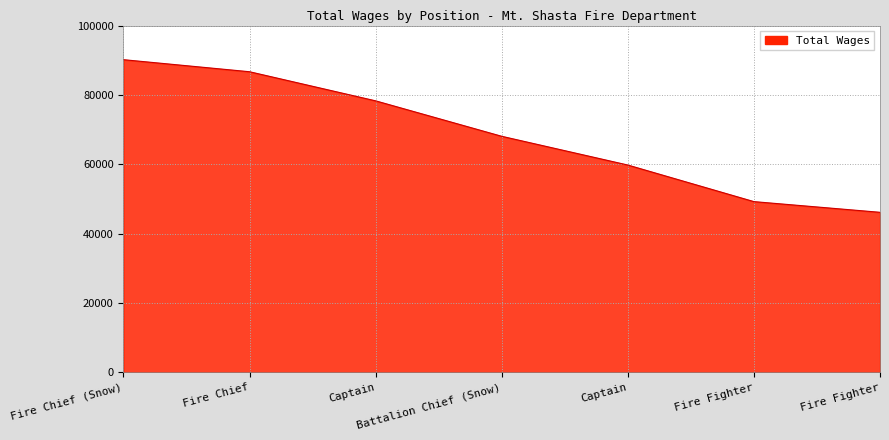

What is the label of the 4th point from the left?

Battalion Chief (Snow)